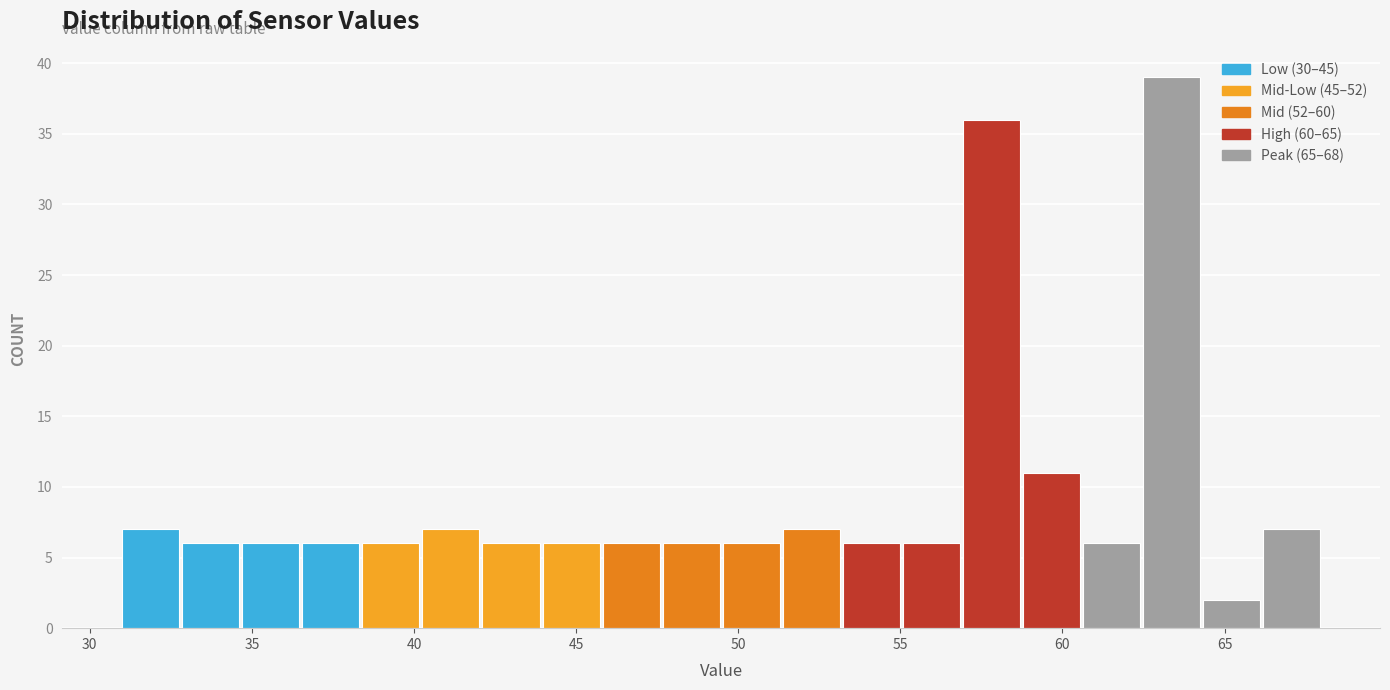

Around what value on the x-axis is the tallest bar? Give the approximate position of its centre, as read against the axis.

63.5